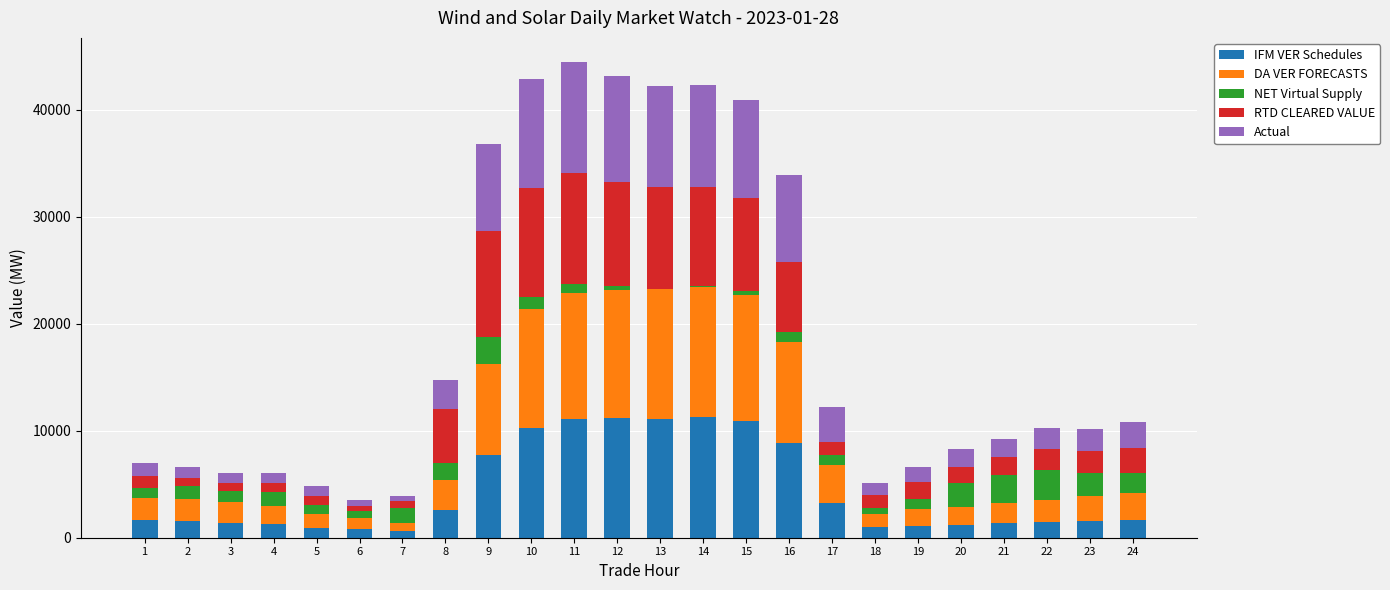

Count the number of data series in this chart.

5